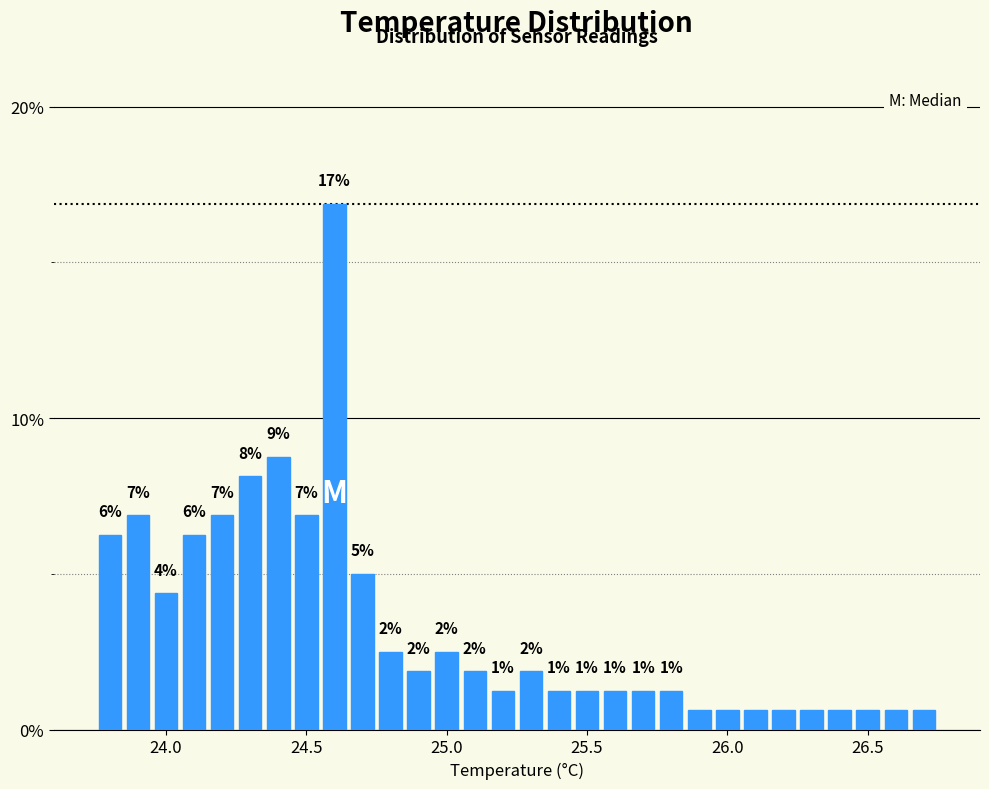

Read against the x-axis, roughly where is the centre of the tallest bar?

24.60